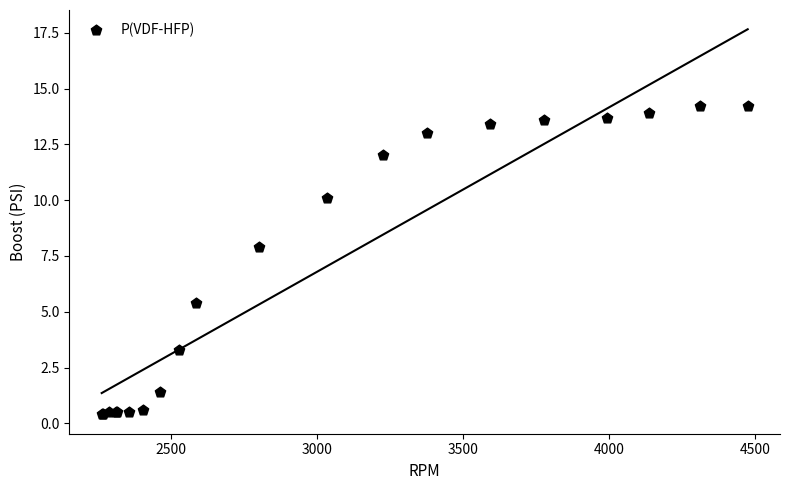

What Y value in the scatter plot is closest to 7?

7.9